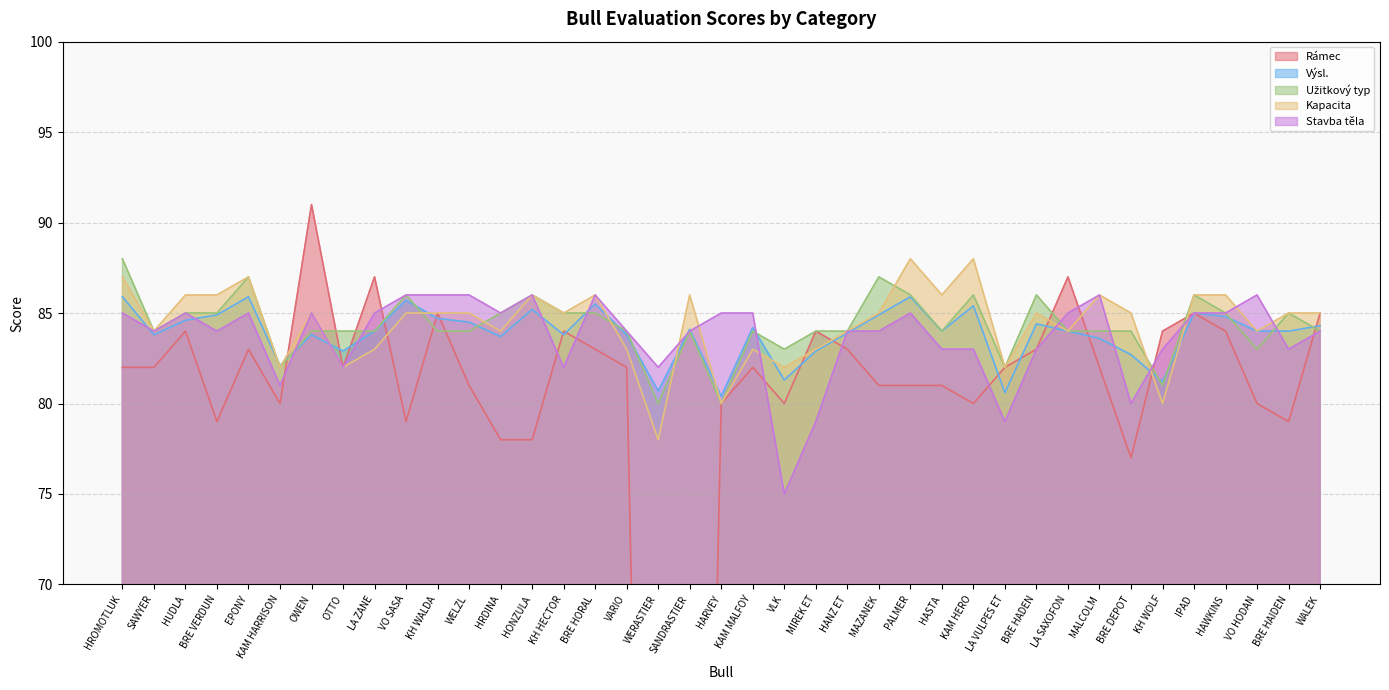

Reading left to right, extract all data points from this chart.

Rámec: HROMOTLUK=82.0	SAWYER=82.0	HUDLA=84.0	BRE VERDUN=79.0	EPONY=83.0	KAM HARRISON=80.0	OWEN=91.0	OTTO=82.0	LA ZANE=87.0	VO SASA=79.0	KH WALDA=85.0	WELZL=81.0	HRDINA=78.0	HONZULA=78.0	KH HECTOR=84.0	BRE HORAL=83.0	VARIO=82.0	WERASTIER=0.0	SANDRASTIER=0.0	HARVEY=80.0	KAM MALFOY=82.0	VLK=80.0	MIREK ET=84.0	HANZ ET=83.0	MAZANEK=81.0	PALMER=81.0	HASTA=81.0	KAM HERO=80.0	LA VULPES ET=82.0	BRE HADEN=83.0	LA SAXOFON=87.0	MALCOLM=82.0	BRE DEPOT=77.0	KH WOLF=84.0	IPAD=85.0	HAWKINS=84.0	VO HODAN=80.0	BRE HAIDEN=79.0	WALEK=85.0
Výsl.: HROMOTLUK=85.9	SAWYER=83.8	HUDLA=84.6	BRE VERDUN=84.9	EPONY=85.9	KAM HARRISON=82.1	OWEN=83.8	OTTO=82.9	LA ZANE=84.0	VO SASA=85.7	KH WALDA=84.7	WELZL=84.5	HRDINA=83.7	HONZULA=85.2	KH HECTOR=83.8	BRE HORAL=85.5	VARIO=83.8	WERASTIER=80.7	SANDRASTIER=84.1	HARVEY=80.4	KAM MALFOY=84.2	VLK=81.3	MIREK ET=82.9	HANZ ET=83.9	MAZANEK=84.9	PALMER=85.9	HASTA=84.0	KAM HERO=85.4	LA VULPES ET=80.6	BRE HADEN=84.4	LA SAXOFON=84.0	MALCOLM=83.6	BRE DEPOT=82.7	KH WOLF=81.2	IPAD=85.0	HAWKINS=84.8	VO HODAN=84.0	BRE HAIDEN=84.0	WALEK=84.3
Užitkový typ: HROMOTLUK=88.0	SAWYER=84.0	HUDLA=85.0	BRE VERDUN=85.0	EPONY=87.0	KAM HARRISON=82.0	OWEN=84.0	OTTO=84.0	LA ZANE=84.0	VO SASA=86.0	KH WALDA=84.0	WELZL=84.0	HRDINA=85.0	HONZULA=86.0	KH HECTOR=85.0	BRE HORAL=85.0	VARIO=84.0	WERASTIER=80.0	SANDRASTIER=84.0	HARVEY=80.0	KAM MALFOY=84.0	VLK=83.0	MIREK ET=84.0	HANZ ET=84.0	MAZANEK=87.0	PALMER=86.0	HASTA=84.0	KAM HERO=86.0	LA VULPES ET=82.0	BRE HADEN=86.0	LA SAXOFON=84.0	MALCOLM=84.0	BRE DEPOT=84.0	KH WOLF=81.0	IPAD=86.0	HAWKINS=85.0	VO HODAN=83.0	BRE HAIDEN=85.0	WALEK=84.0
Kapacita: HROMOTLUK=87.0	SAWYER=84.0	HUDLA=86.0	BRE VERDUN=86.0	EPONY=87.0	KAM HARRISON=82.0	OWEN=85.0	OTTO=82.0	LA ZANE=83.0	VO SASA=85.0	KH WALDA=85.0	WELZL=85.0	HRDINA=84.0	HONZULA=86.0	KH HECTOR=85.0	BRE HORAL=86.0	VARIO=83.0	WERASTIER=78.0	SANDRASTIER=86.0	HARVEY=80.0	KAM MALFOY=83.0	VLK=82.0	MIREK ET=83.0	HANZ ET=84.0	MAZANEK=85.0	PALMER=88.0	HASTA=86.0	KAM HERO=88.0	LA VULPES ET=82.0	BRE HADEN=85.0	LA SAXOFON=84.0	MALCOLM=86.0	BRE DEPOT=85.0	KH WOLF=80.0	IPAD=86.0	HAWKINS=86.0	VO HODAN=84.0	BRE HAIDEN=85.0	WALEK=85.0
Stavba těla: HROMOTLUK=85.0	SAWYER=84.0	HUDLA=85.0	BRE VERDUN=84.0	EPONY=85.0	KAM HARRISON=81.0	OWEN=85.0	OTTO=82.0	LA ZANE=85.0	VO SASA=86.0	KH WALDA=86.0	WELZL=86.0	HRDINA=85.0	HONZULA=86.0	KH HECTOR=82.0	BRE HORAL=86.0	VARIO=84.0	WERASTIER=82.0	SANDRASTIER=84.0	HARVEY=85.0	KAM MALFOY=85.0	VLK=75.0	MIREK ET=79.0	HANZ ET=84.0	MAZANEK=84.0	PALMER=85.0	HASTA=83.0	KAM HERO=83.0	LA VULPES ET=79.0	BRE HADEN=83.0	LA SAXOFON=85.0	MALCOLM=86.0	BRE DEPOT=80.0	KH WOLF=83.0	IPAD=85.0	HAWKINS=85.0	VO HODAN=86.0	BRE HAIDEN=83.0	WALEK=84.0